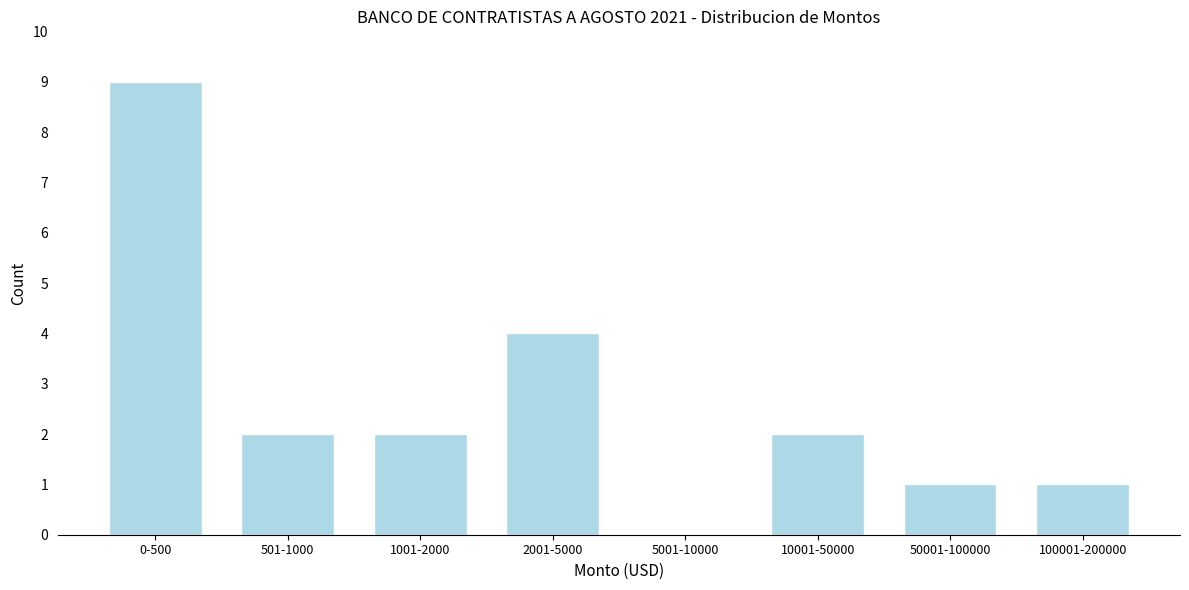

Reading left to right, extract all data points from this chart.

0-500=9	501-1000=2	1001-2000=2	2001-5000=4	5001-10000=0	10001-50000=2	50001-100000=1	100001-200000=1